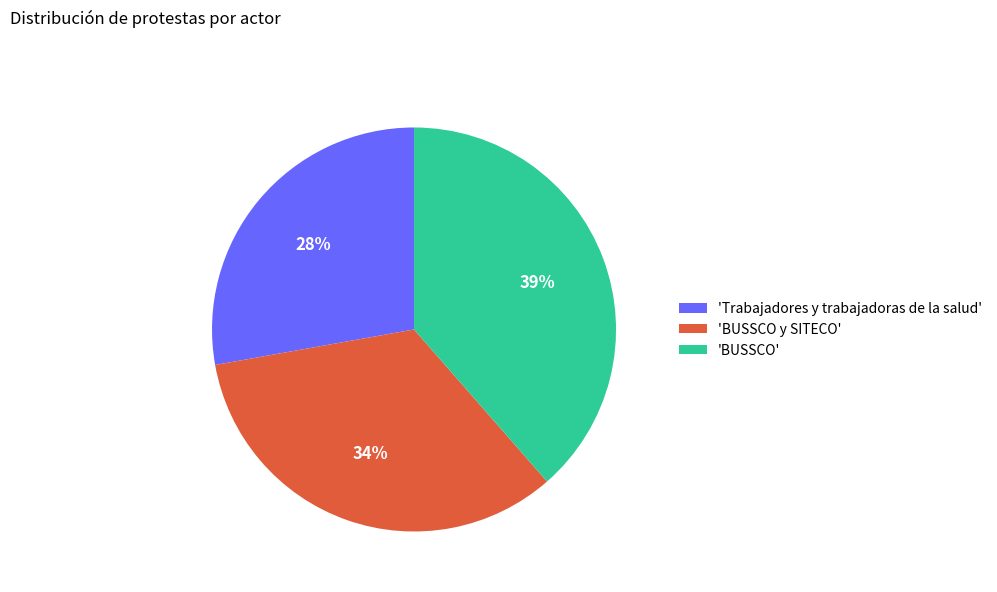

Rank the categories by value from lowest to highest.

'Trabajadores y trabajadoras de la salud', 'BUSSCO y SITECO', 'BUSSCO'